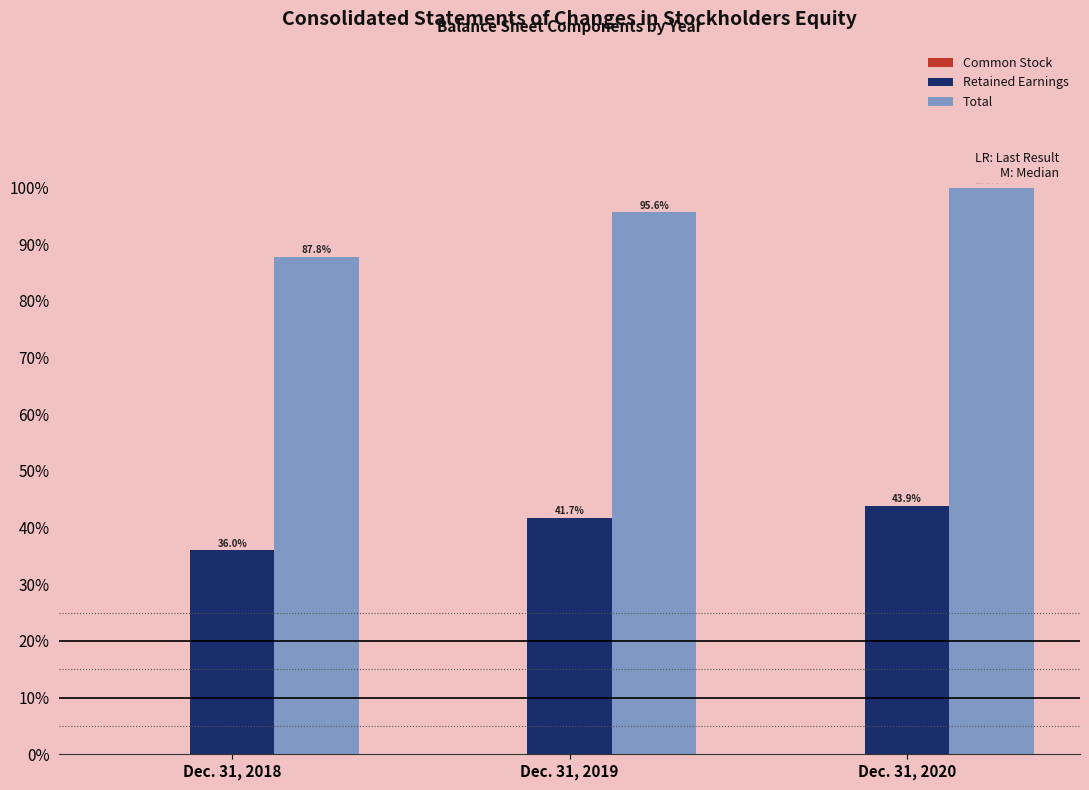

Which label corresponds to the largest value in the chart?

Dec. 31, 2020